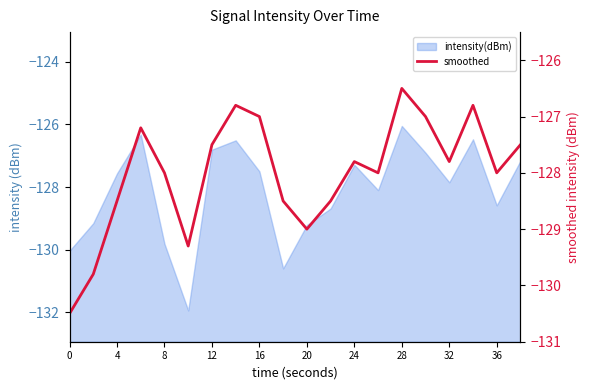

What is the value of the 17th point from the left?

-128.0